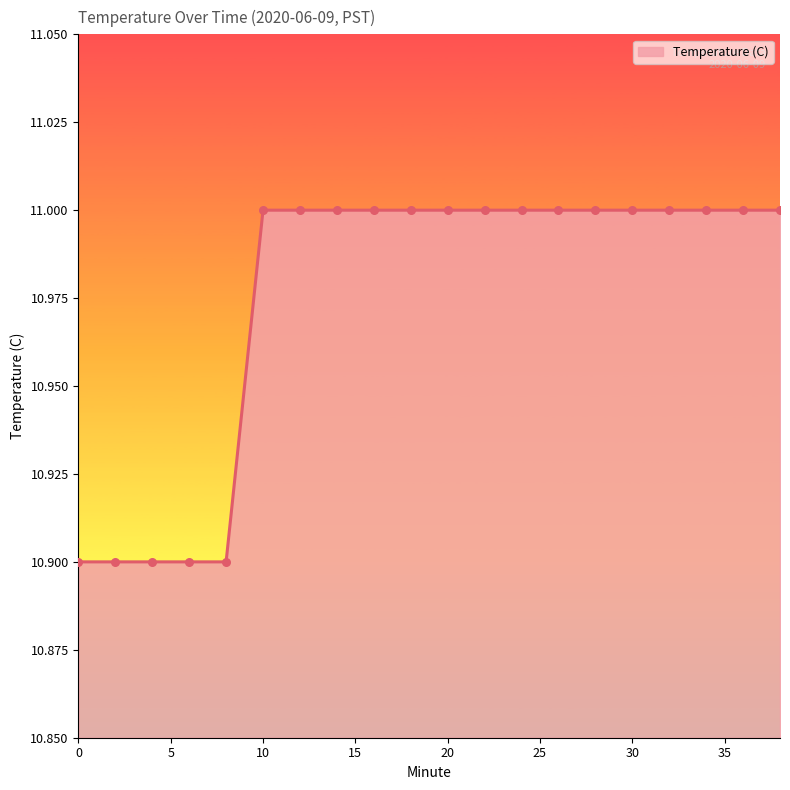

What is the minimum value shown in the chart?

10.9